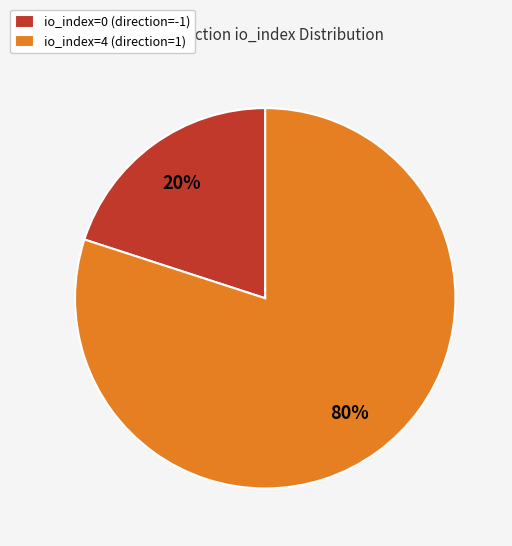

Combined, do io_index=0 (direction=-1) and io_index=4 (direction=1) account for over 50%?

Yes